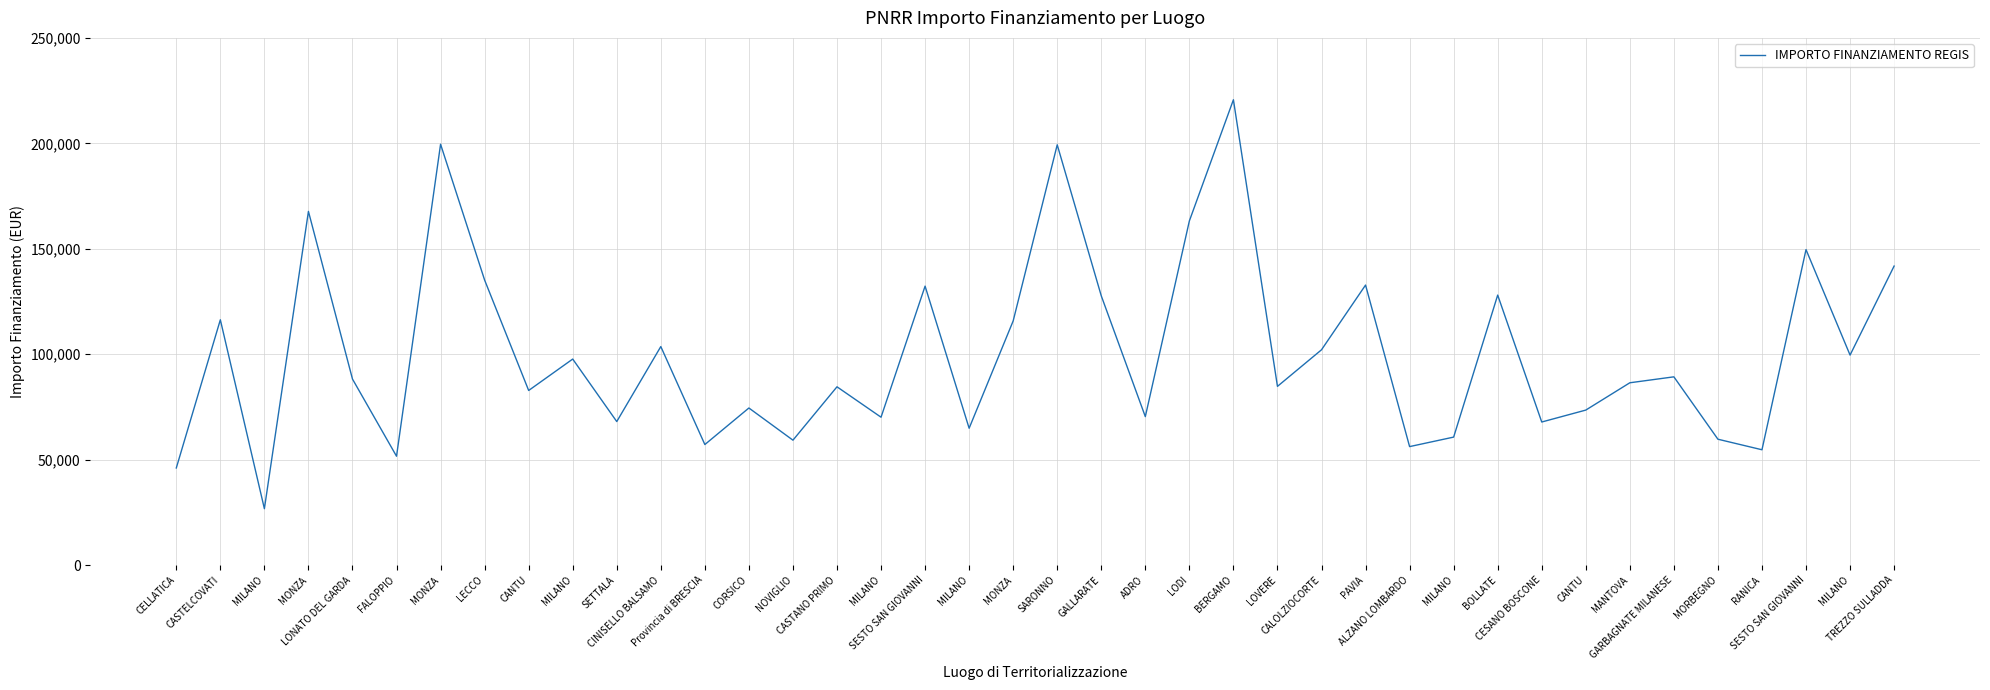

Reading left to right, what are all the values shown in this chart?

CELLATICA=46044.5	CASTELCOVATI=116324.6	MILANO=26730.0	MONZA=167724.8	LONATO DEL GARDA=88213.8	FALOPPIO=51620.1	MONZA=199567.7	LECCO=135157.2	CANTU=82798.6	MILANO=97694.9	SETTALA=68057.8	CINISELLO BALSAMO=103619.9	Provincia di BRESCIA=57160.7	CORSICO=74486.0	NOVIGLIO=59229.0	CASTANO PRIMO=84538.8	MILANO=70120.9	SESTO SAN GIOVANNI=132279.7	MILANO=64886.6	MONZA=115789.8	SARONNO=199303.9	GALLARATE=127674.8	ADRO=70397.4	LODI=163198.8	BERGAMO=220663.0	LOVERE=84744.5	CALOLZIOCORTE=102092.5	PAVIA=132781.0	ALZANO LOMBARDO=56181.6	MILANO=60687.8	BOLLATE=128032.6	CESANO BOSCONE=67843.7	CANTU=73496.1	MANTOVA=86448.2	GARBAGNATE MILANESE=89266.3	MORBEGNO=59681.5	RANICA=54682.1	SESTO SAN GIOVANNI=149604.4	MILANO=99582.8	TREZZO SULLADDA=141794.5